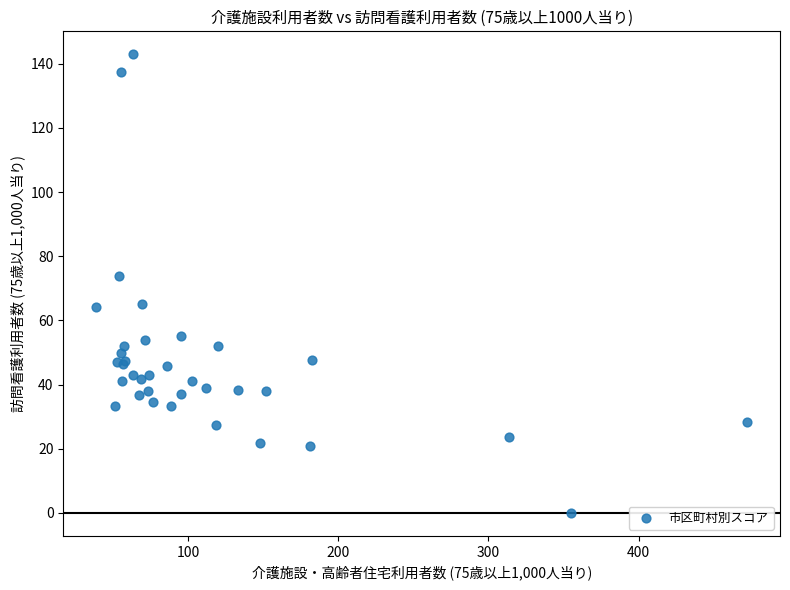

What Y value in the scatter plot is closest to 71?

73.8